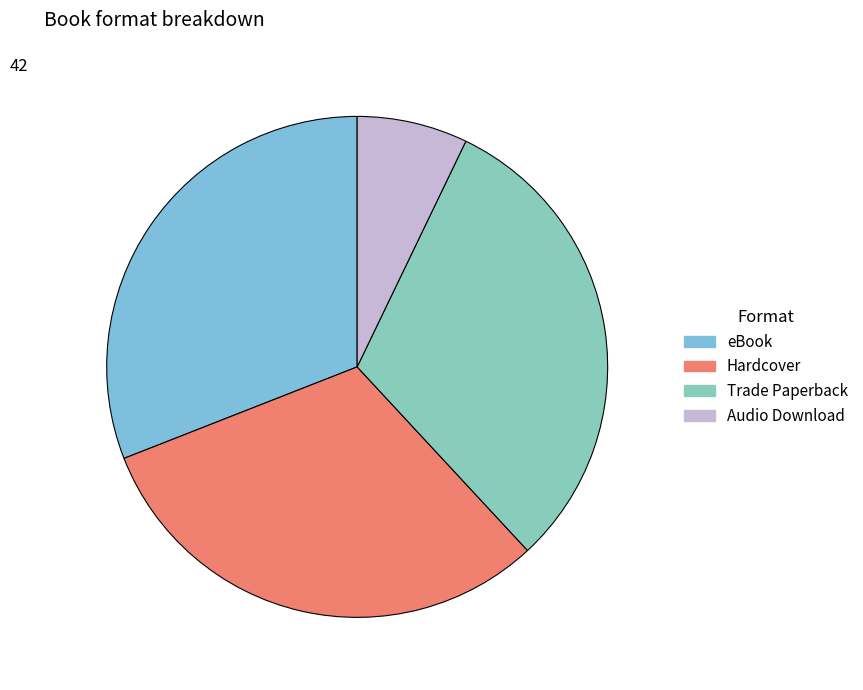

Between Hardcover and Trade Paperback, which is larger?

Hardcover